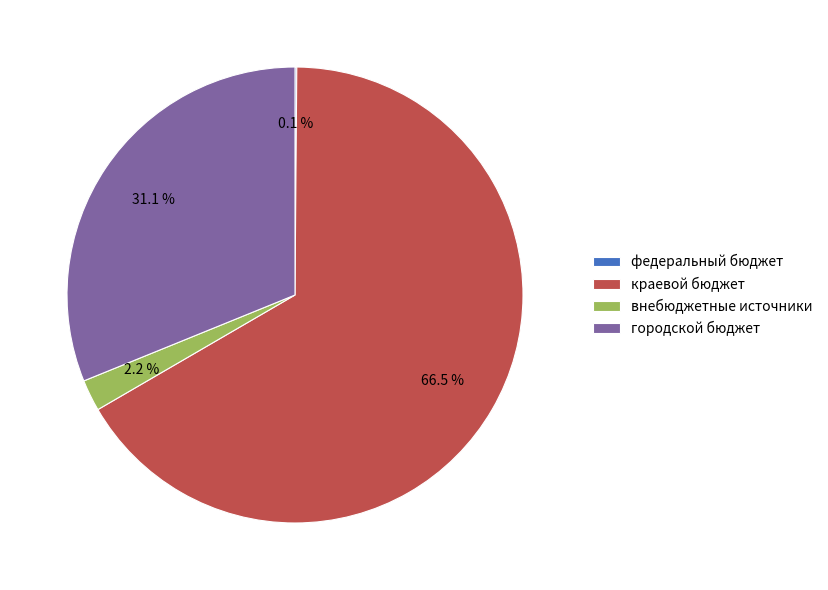

Is it true that городской бюджет is 31% of the pie?

True